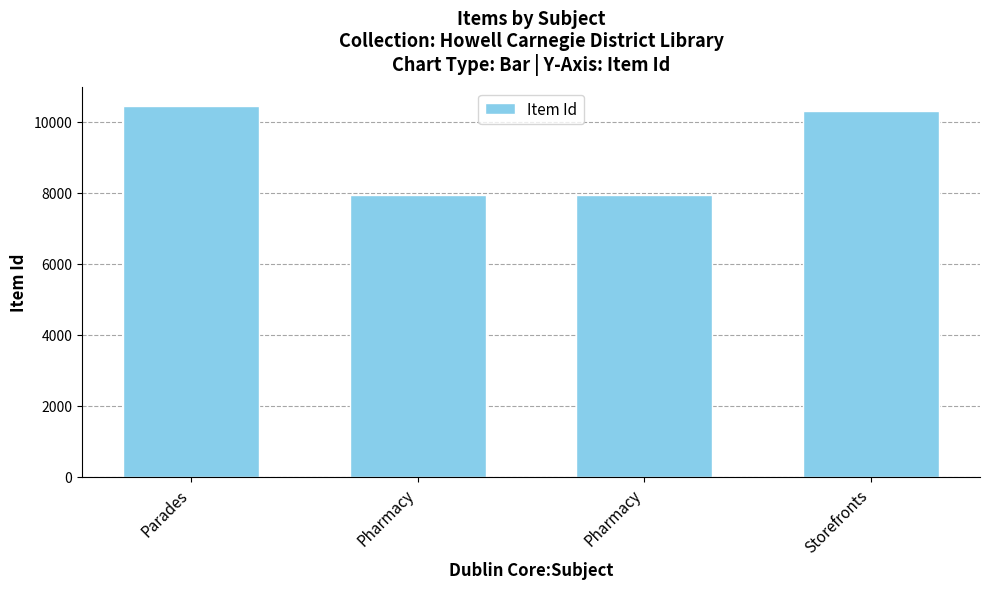

Reading left to right, what are all the values shown in this chart?

Parades=10448	Pharmacy=7930	Pharmacy=7931	Storefronts=10310